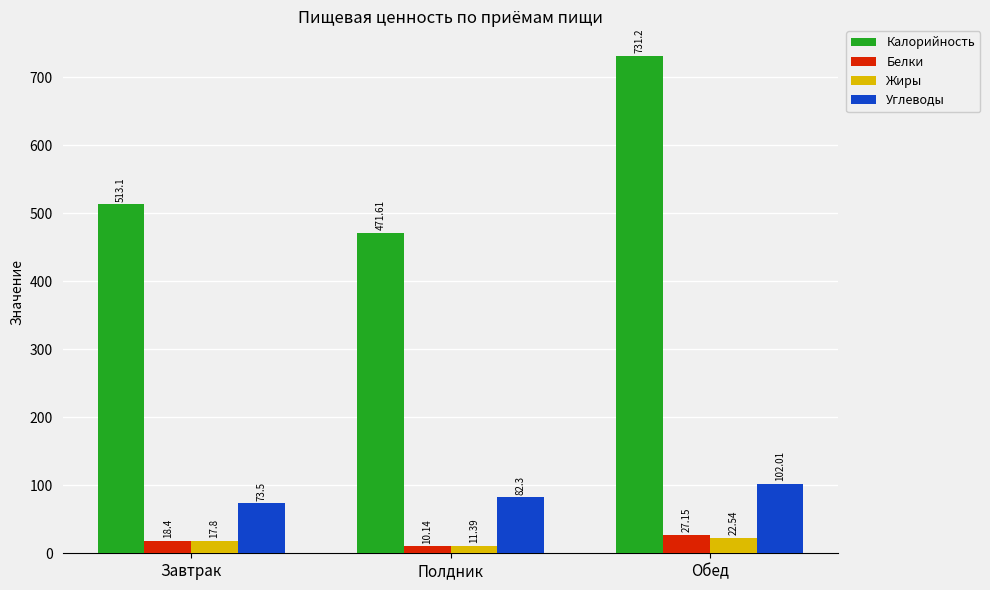

How many bars are there in each group?

4